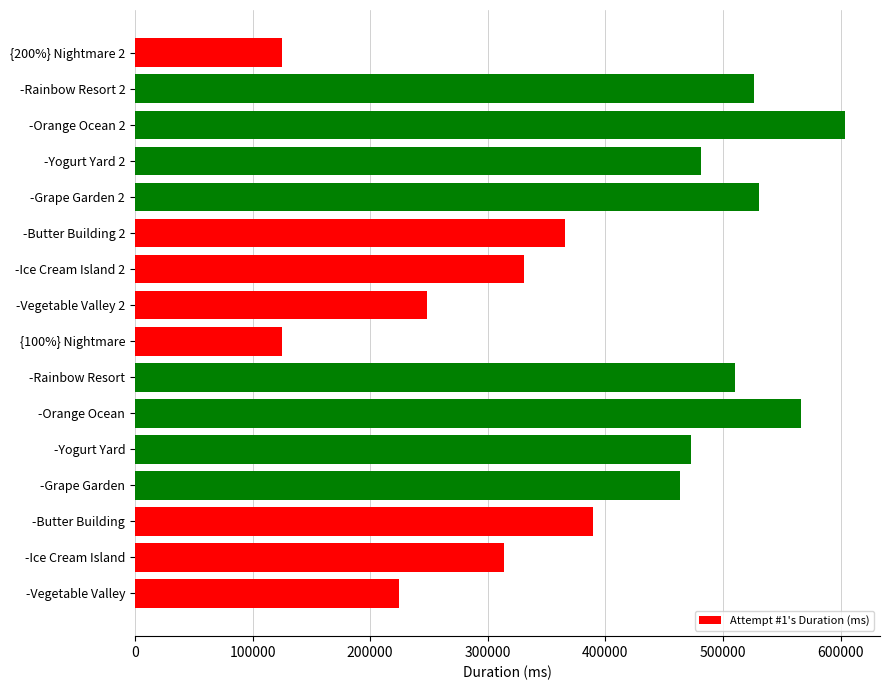

True or false: the data shows 389185 at -Butter Building.

True